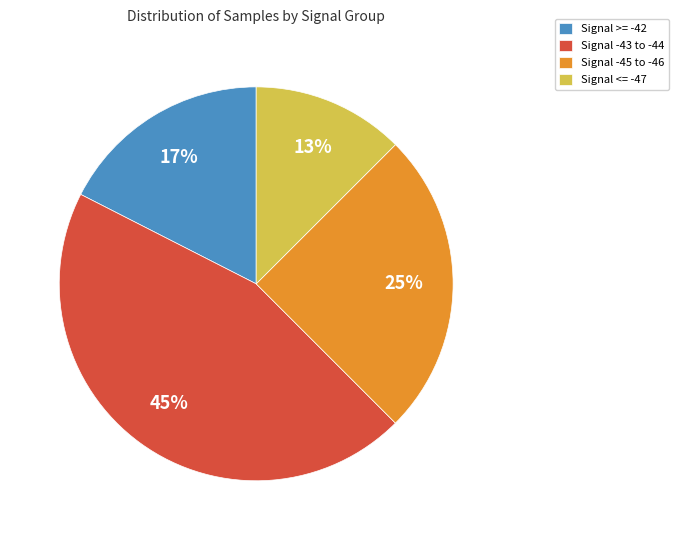

Does Signal <= -47 represent more than half of the total?

No